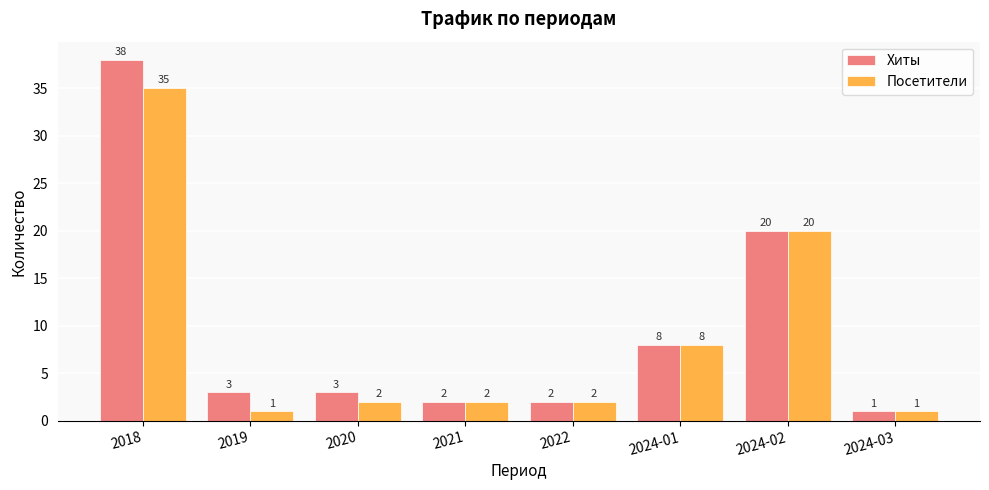

How many data points does each series have?

8